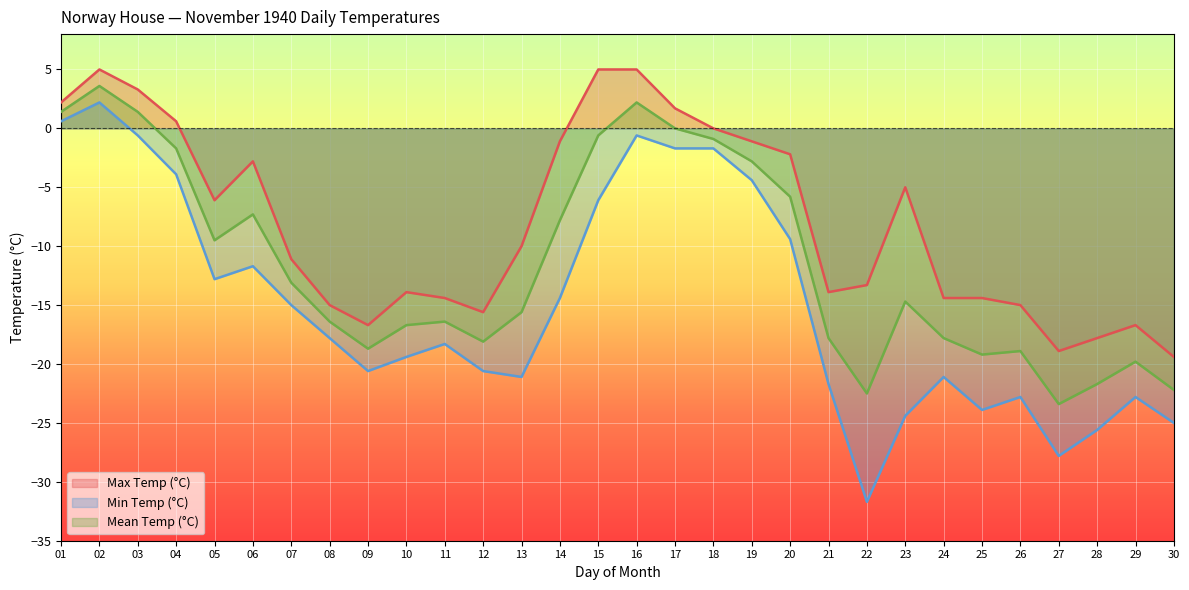

List the labels in order of Mean Temp (°C) value, smallest first.

27, 22, 30, 28, 29, 25, 26, 09, 12, 21, 24, 10, 08, 11, 13, 23, 07, 05, 14, 06, 20, 19, 04, 18, 15, 17, 01, 03, 16, 02